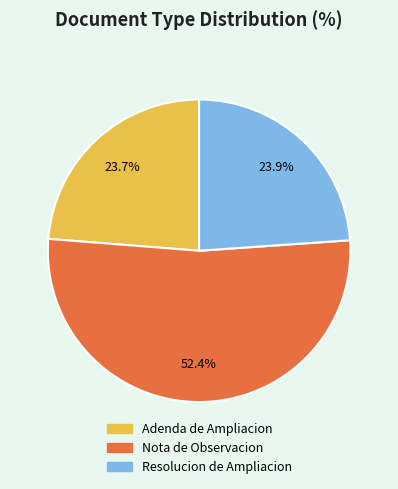

Combined, what portion of the pie is Resolucion de Ampliacion and Adenda de Ampliacion?

47.6%